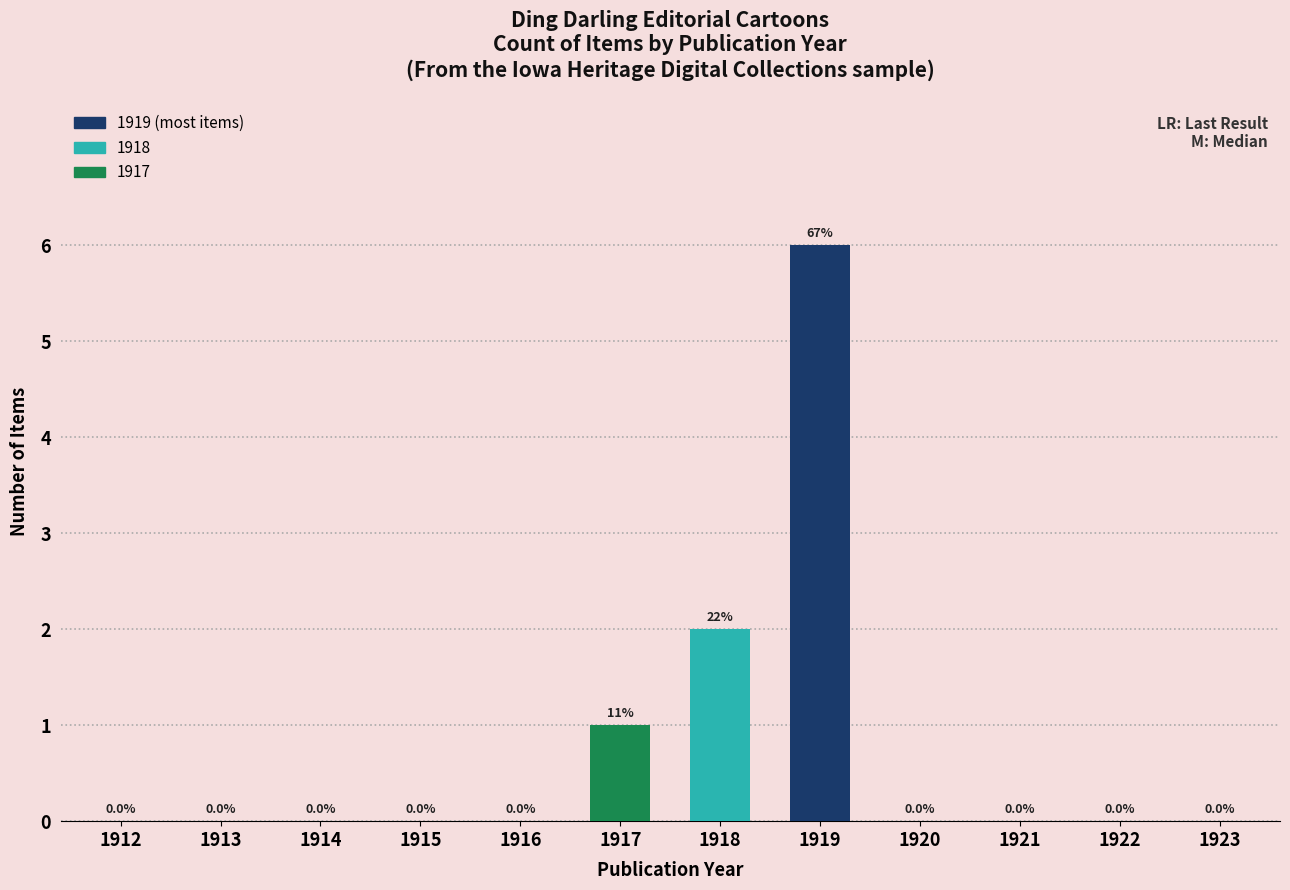

Which has a higher value, 1918 or 1912?

1918